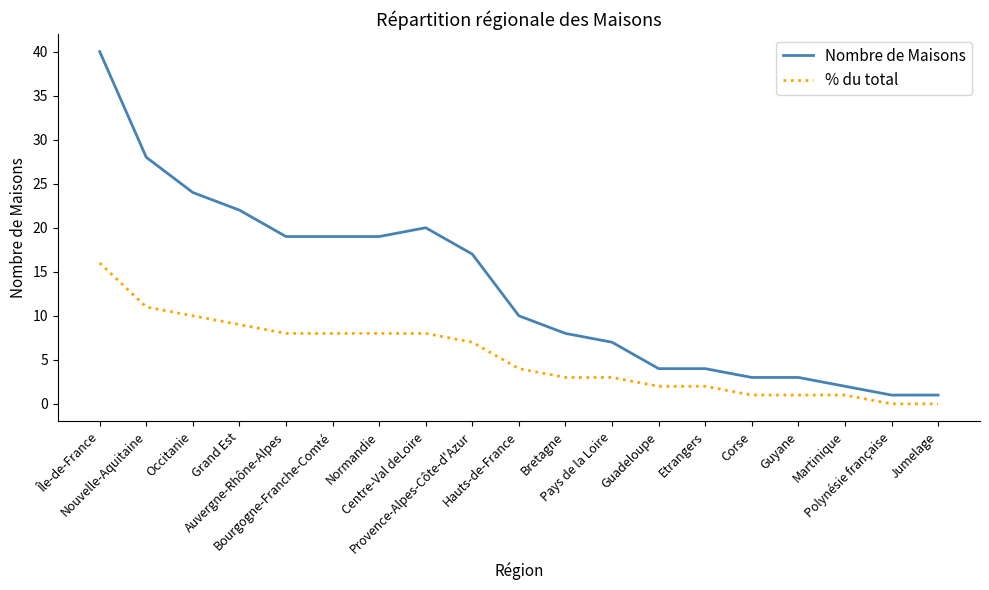

True or false: Nombre de Maisons and % du total cross at least once.

False